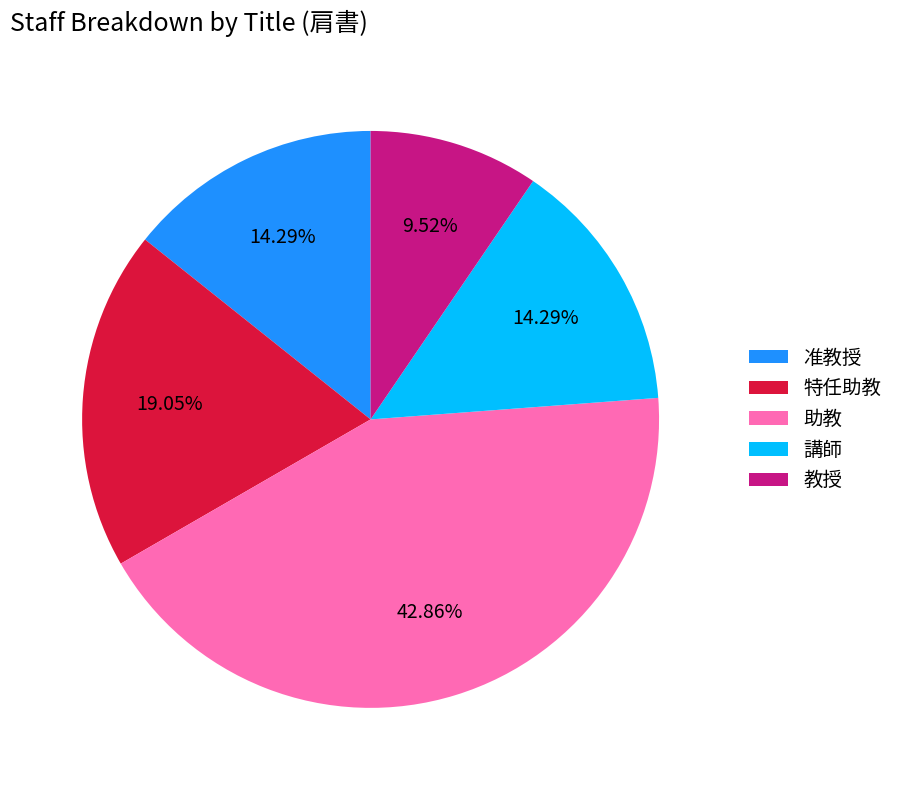

What percentage is the 助教 slice, to the nearest percent?

43%